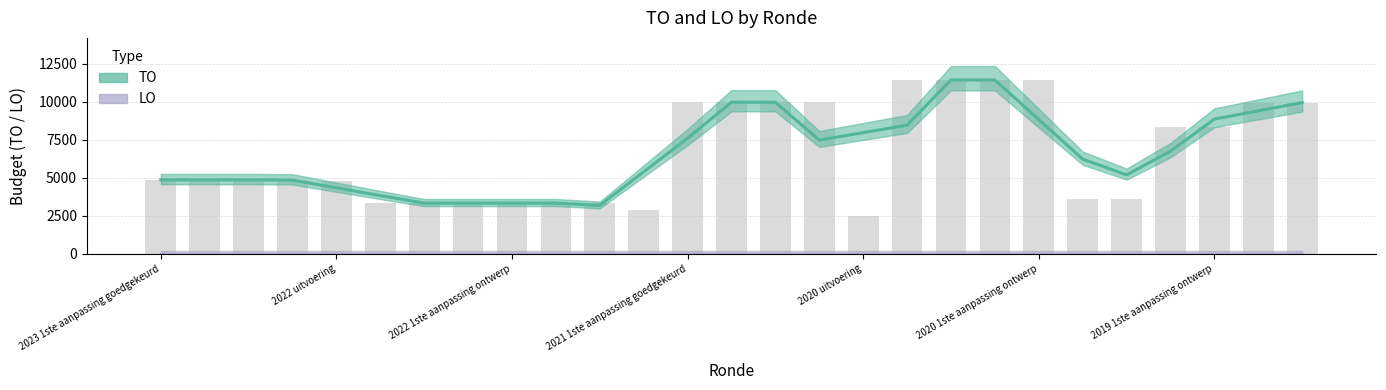

What is the difference between the highest and lowest values at 22?

5191.0